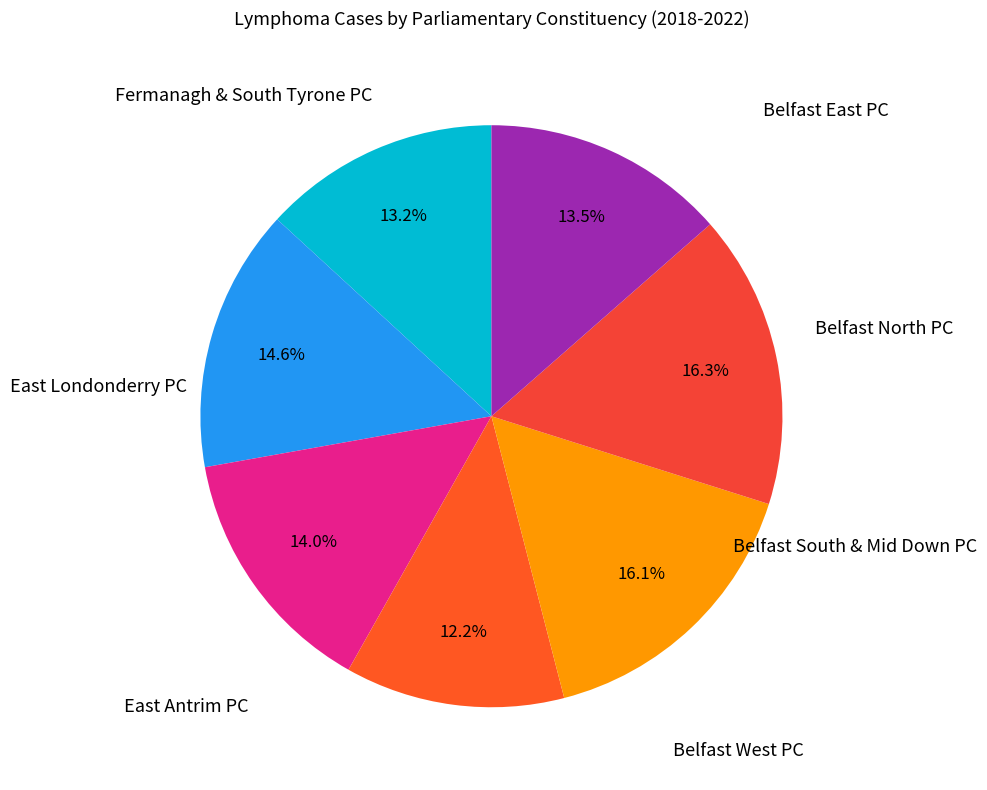

The Belfast North PC slice represents 15% of the pie. True or false?

True